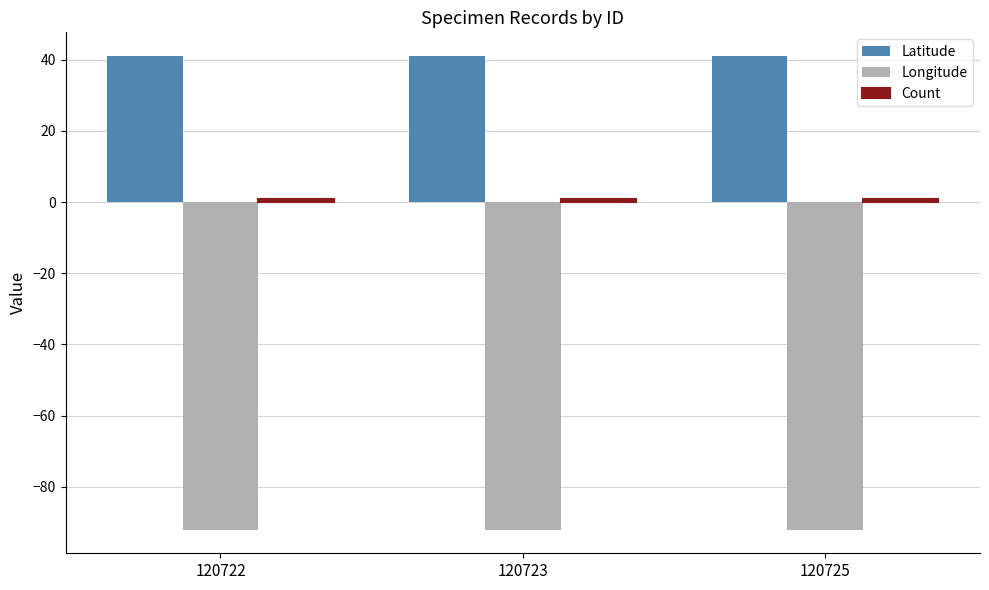

Which series has the largest total across all categories?

Latitude